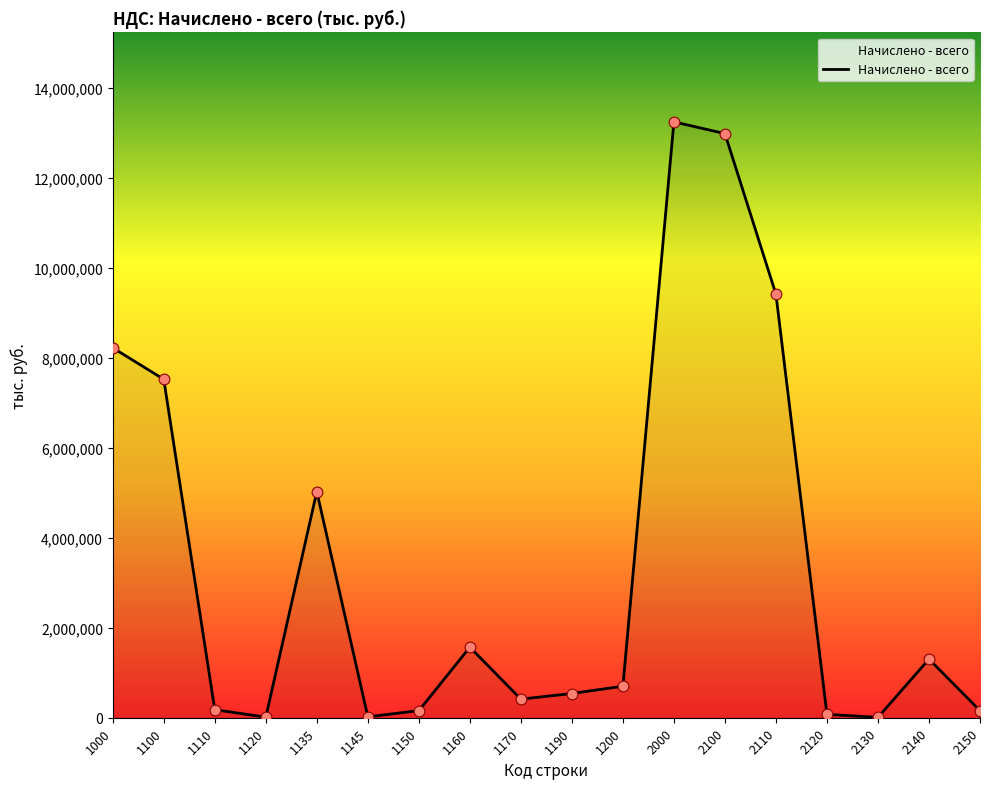

Between 1190 and 2110, which is larger?

2110